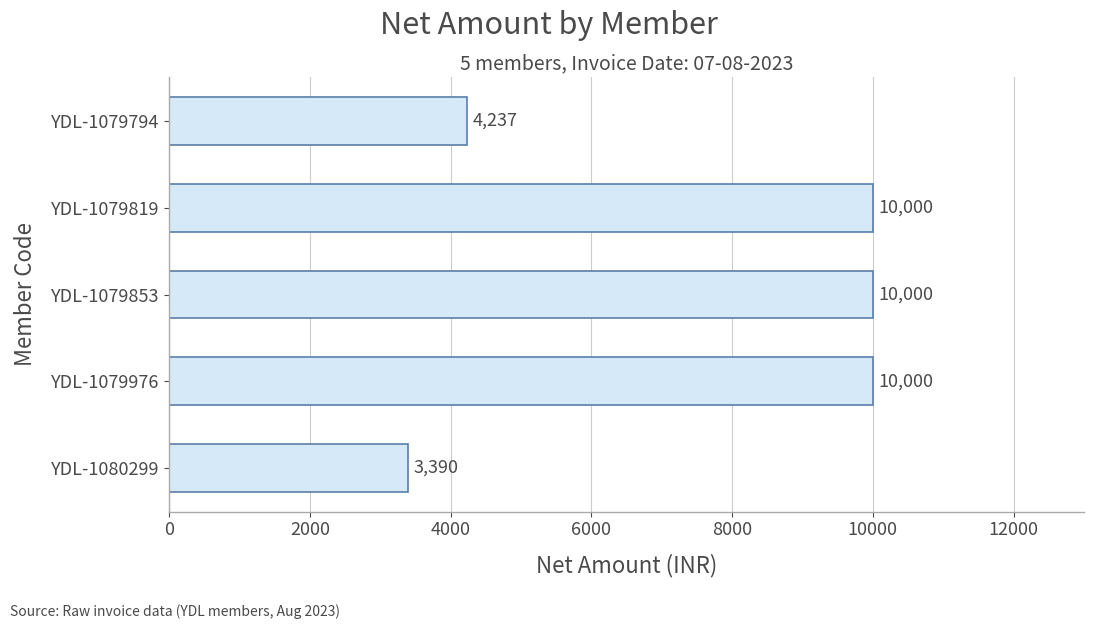

At which label is the value closest to 6694?

YDL-1079794